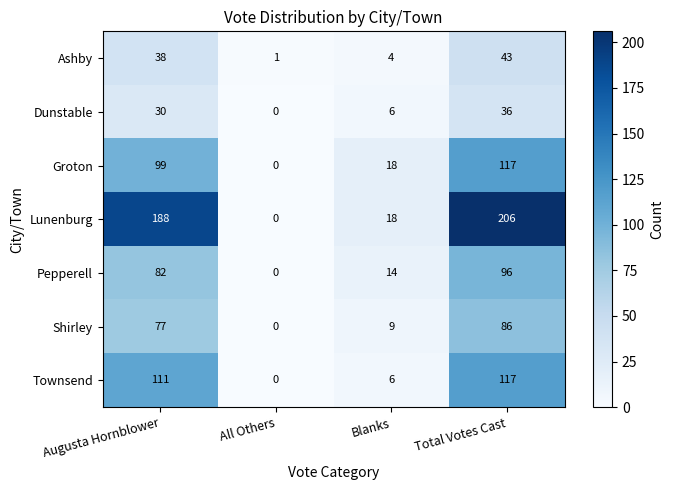

What is the maximum value shown in the chart?

206